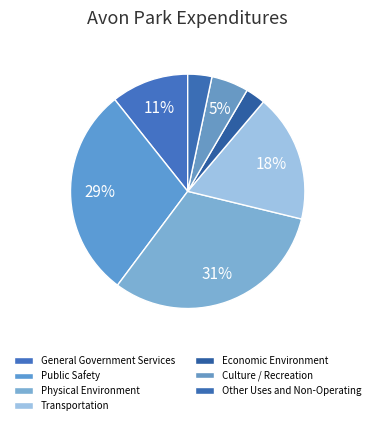

The Physical Environment slice represents 45% of the pie. True or false?

False